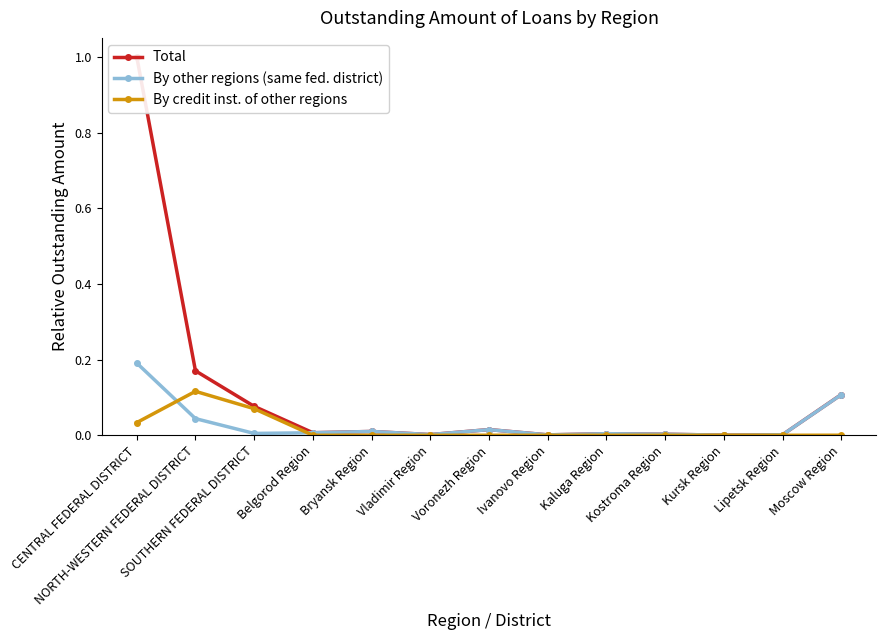

At Kursk Region, list the series in order from smallest to largest.

By credit inst. of other regions, By other regions (same fed. district), Total